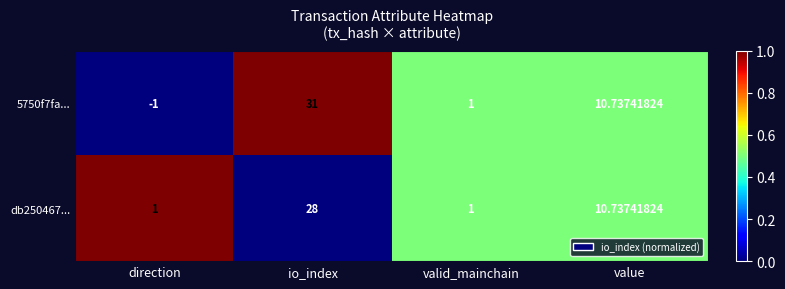

Which label corresponds to the smallest value in the chart?

direction